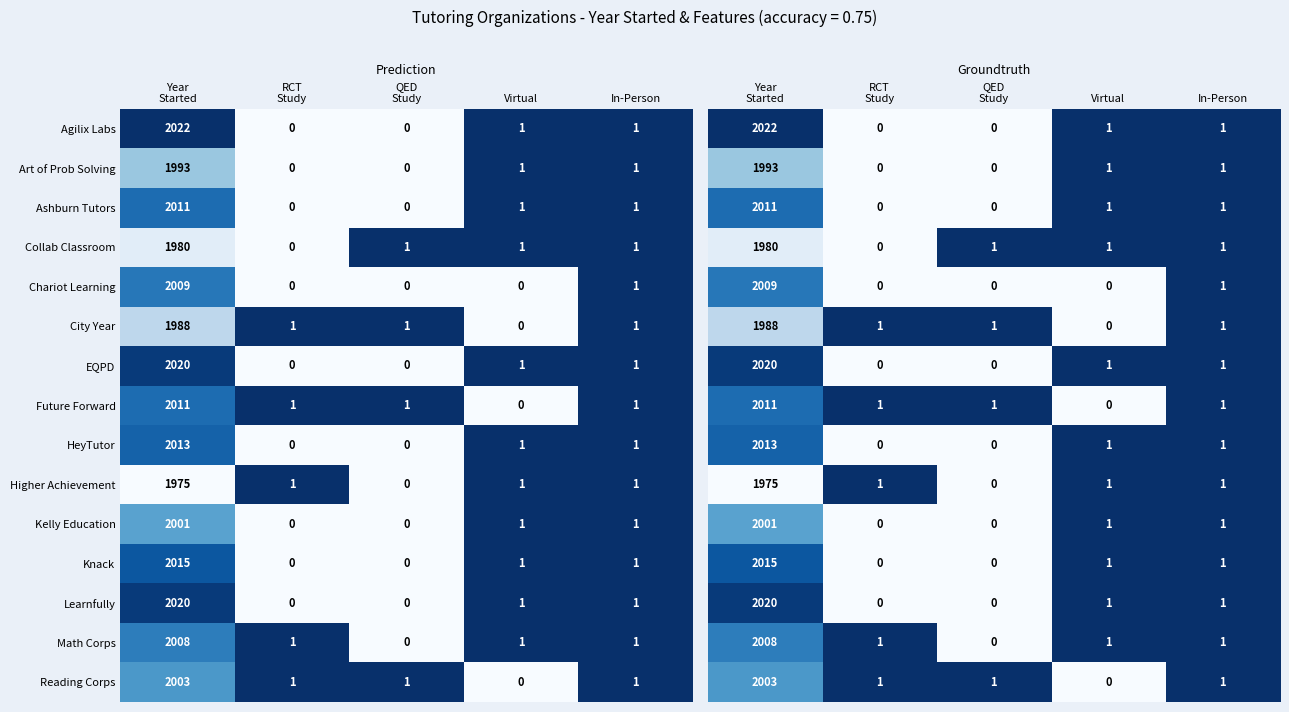

The value of Ashburn Tutors at In-Person is 1. True or false?

True